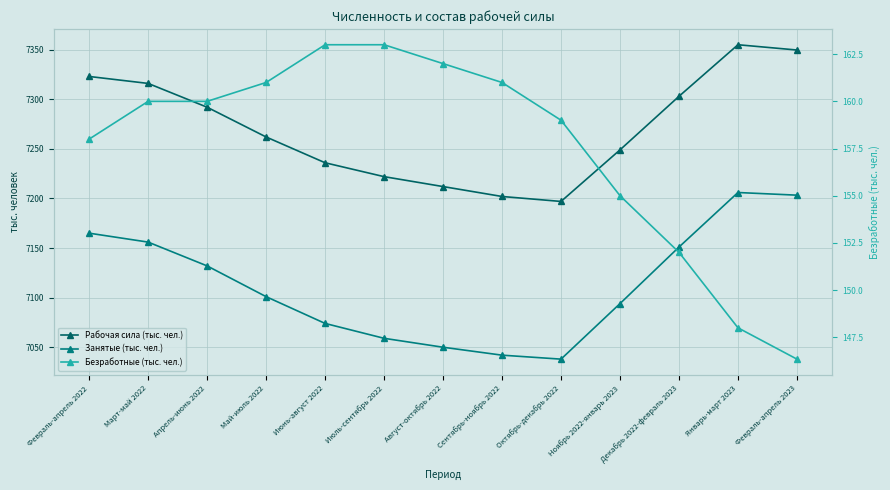

Read the Занятые (тыс. чел.) value at Август-октябрь 2022.

7050.0